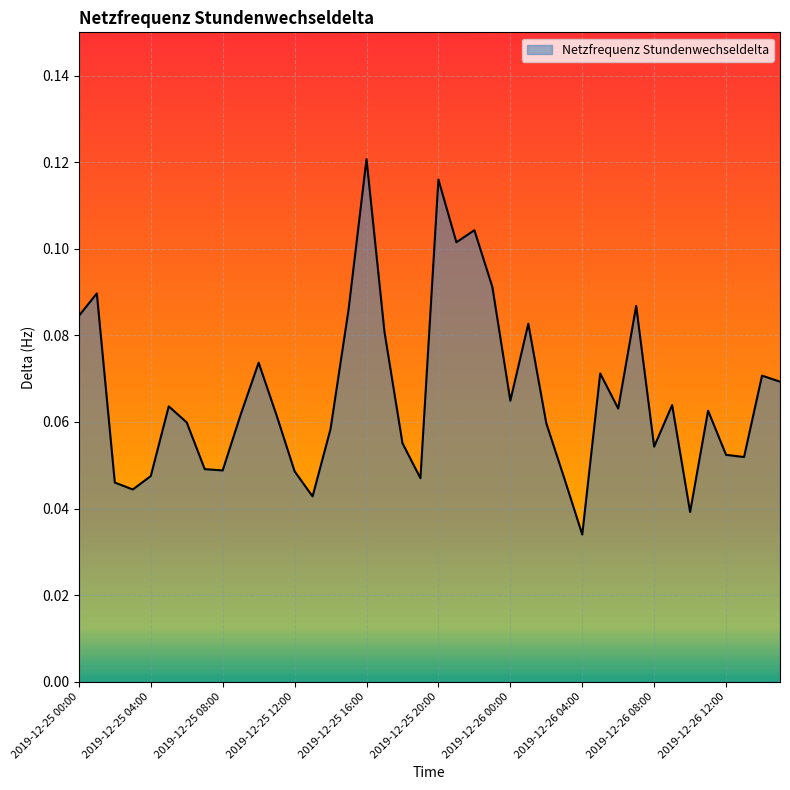

True or false: there are more than 1 points higher than both neighbors.

True